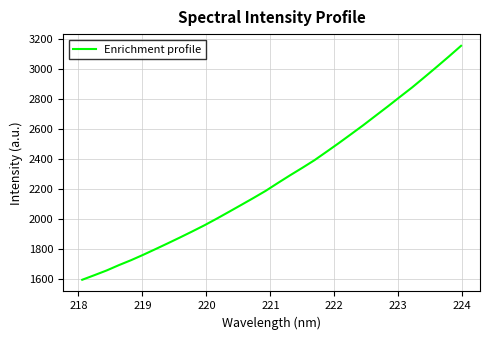

True or false: there are more than 1 points higher than both neighbors.

False